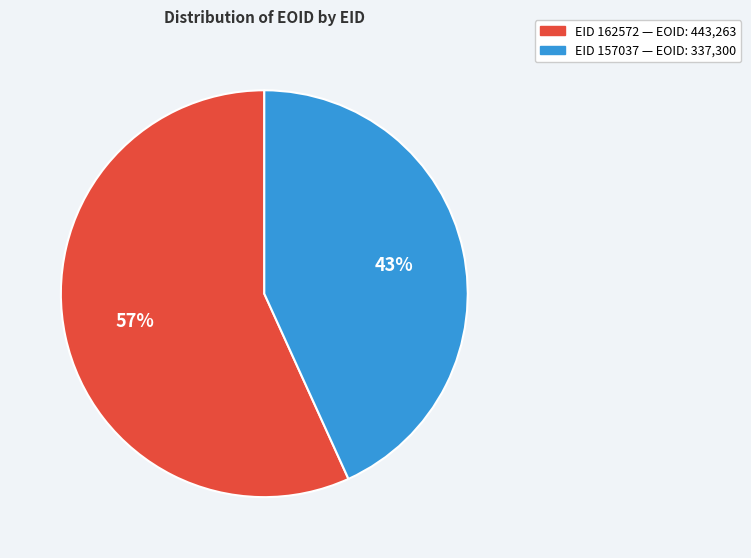

Does any single category account for the majority?

Yes